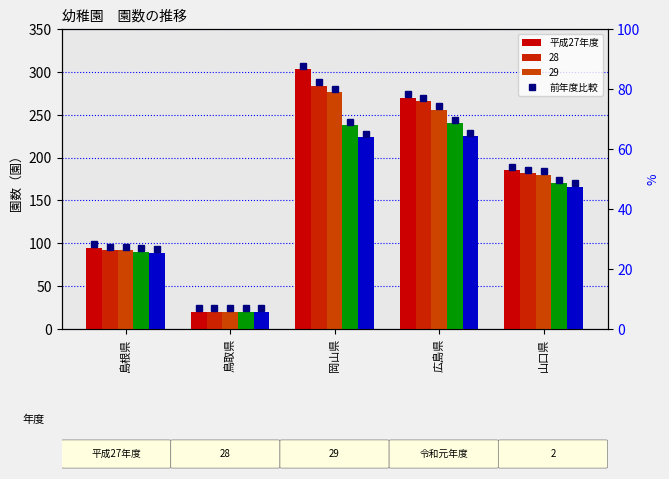

At which category is the sum across all series the highest?

岡山県